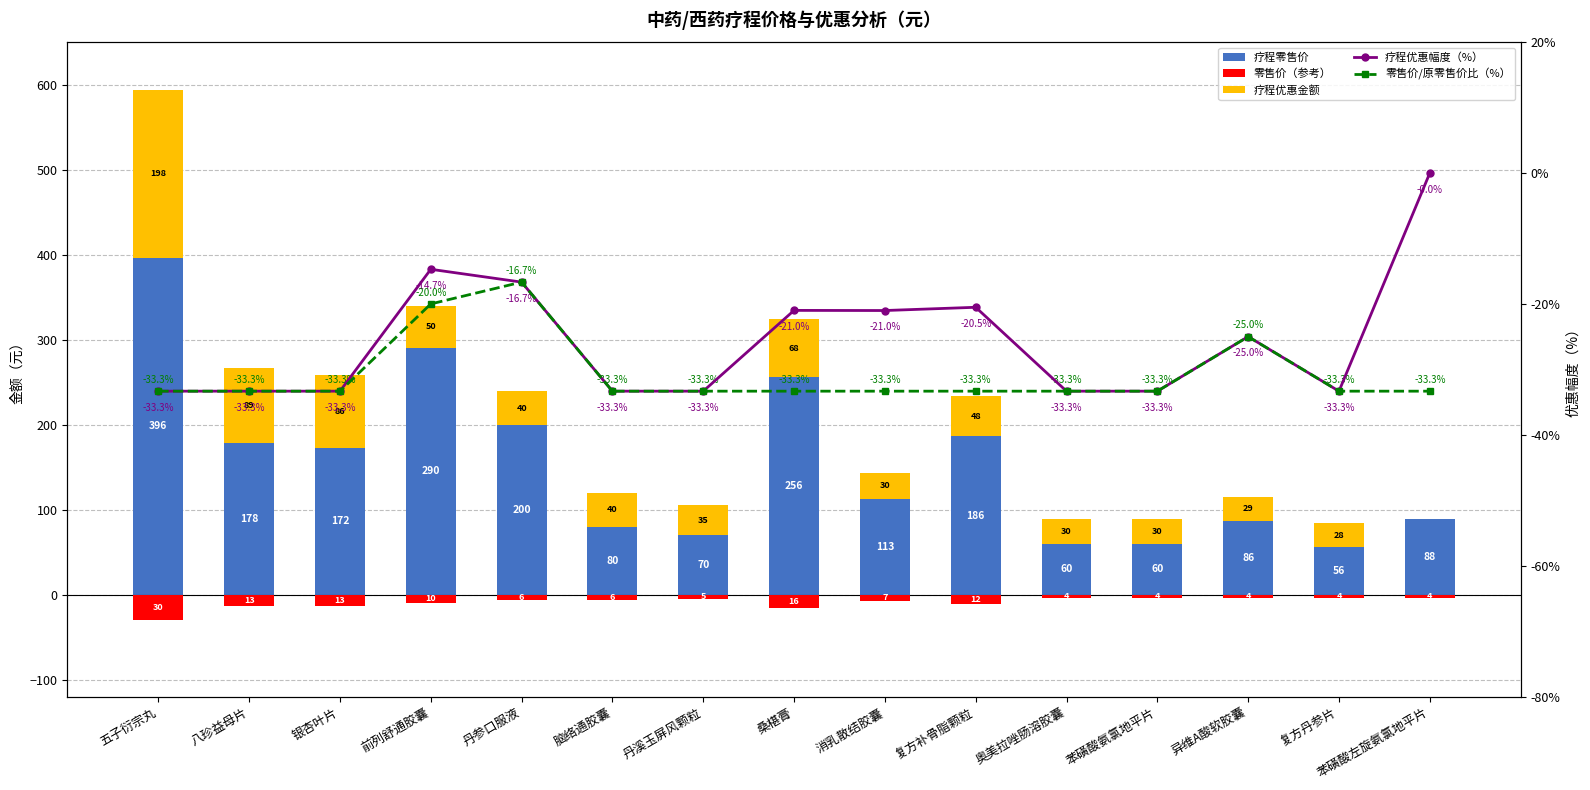

What is the sum of the 零售价/原零售价比（%） values at 前列舒通胶囊 and 丹参口服液?

-36.7